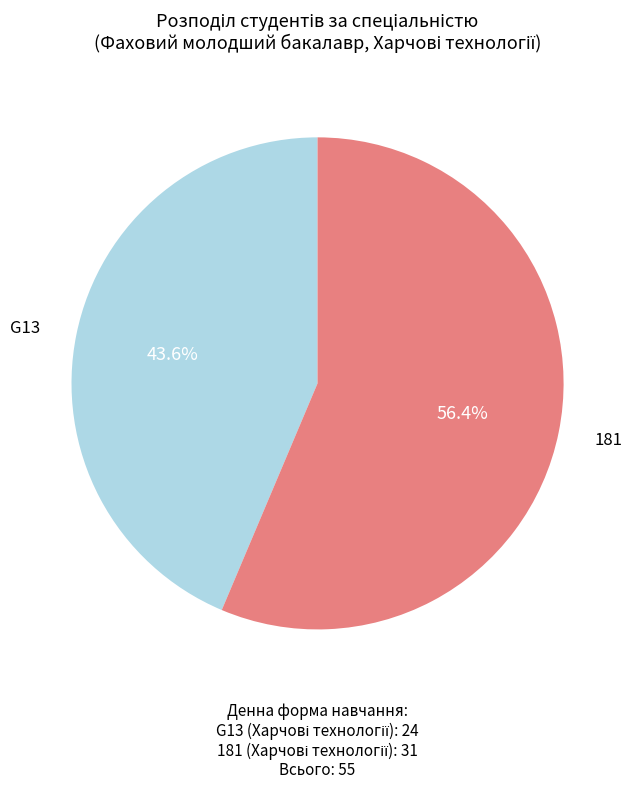

The G13 slice represents 32% of the pie. True or false?

False